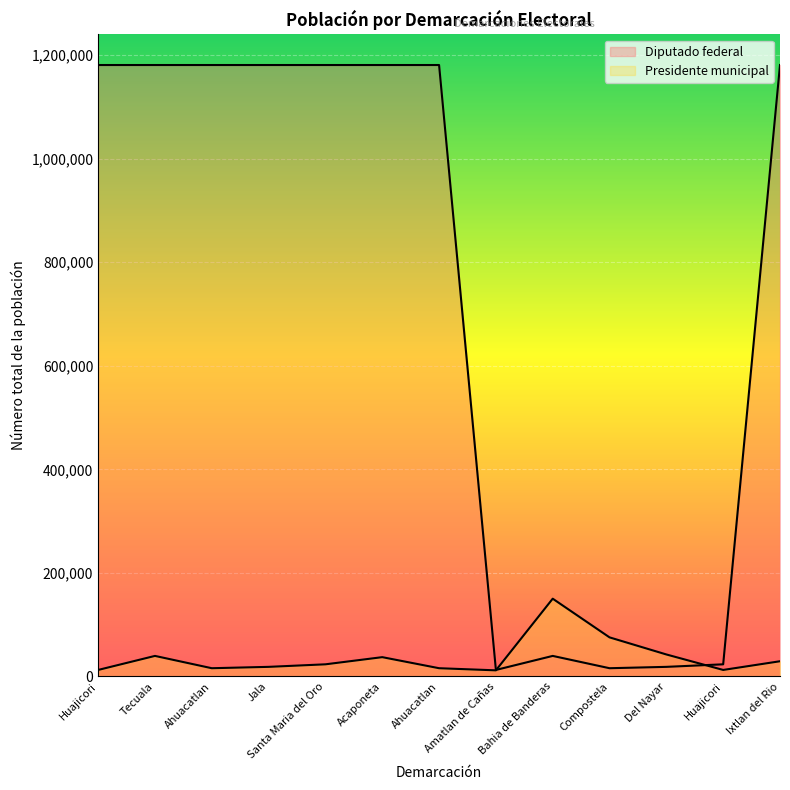

List the series in order of their overall mean, lowest first.

Presidente municipal, Diputado federal